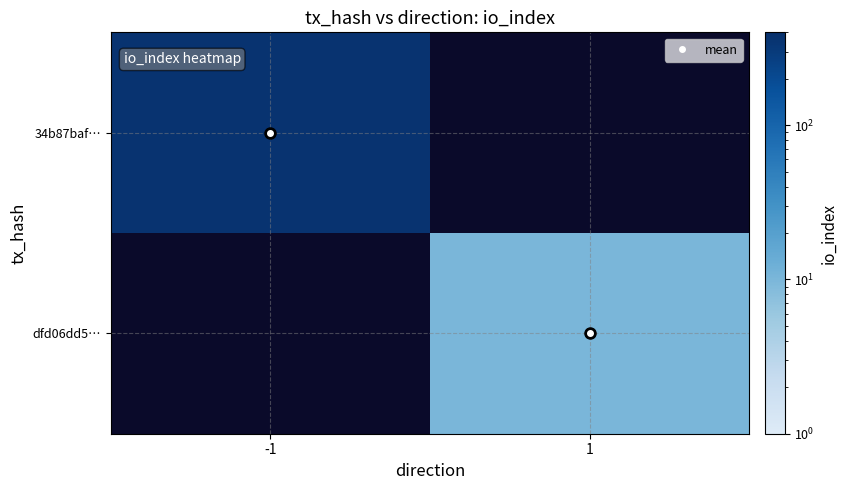

Count the number of data series in this chart.

2